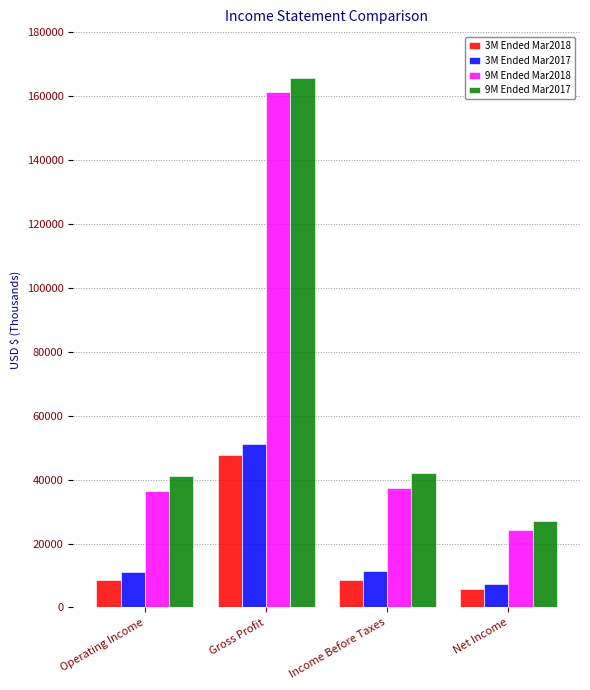

How many data points does each series have?

4